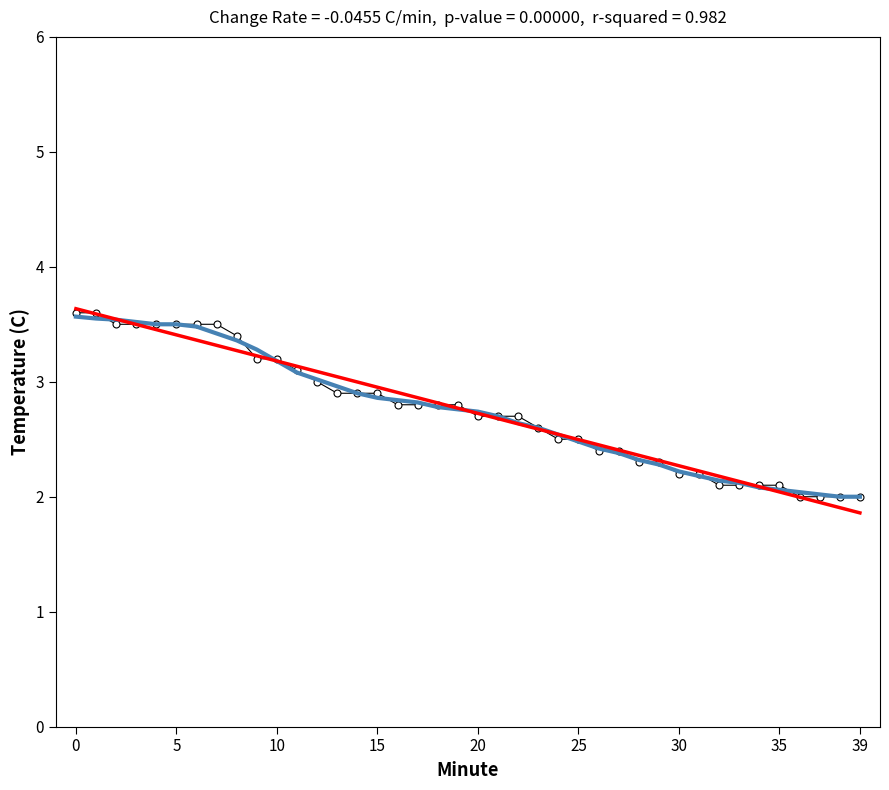

What is the maximum value shown in the chart?

3.6